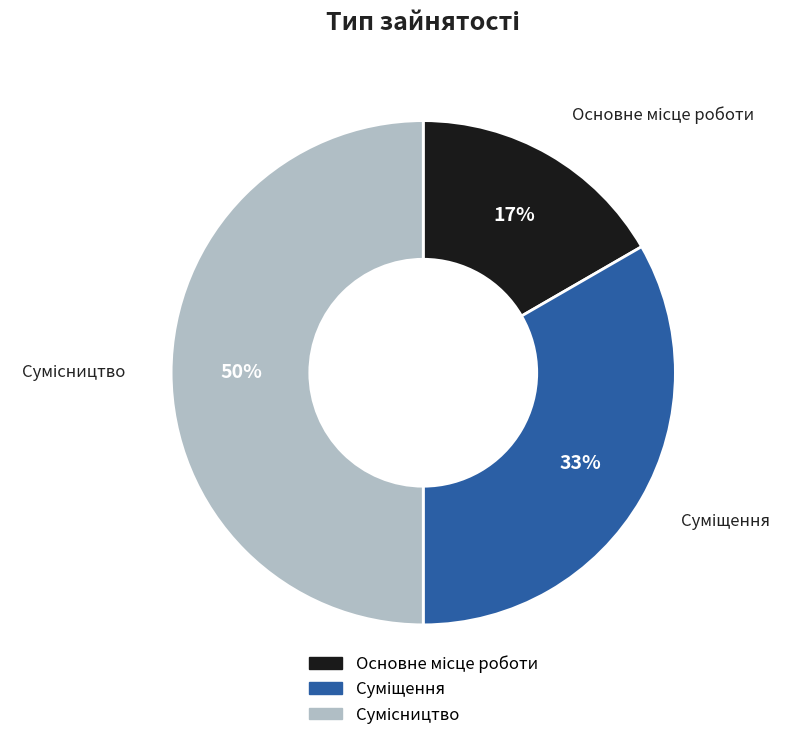

Count the number of slices in the pie.

3